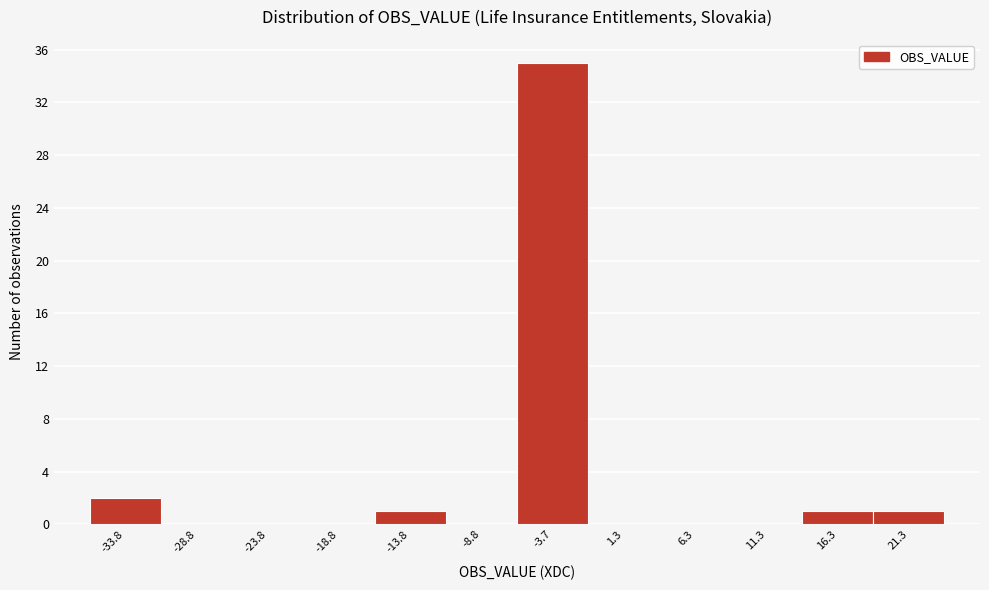

Reading left to right, what are all the values shown in this chart?

-33.8=2	-28.8=0	-23.8=0	-18.8=0	-13.8=1	-8.8=0	-3.7=35	1.3=0	6.3=0	11.3=0	16.3=1	21.3=1